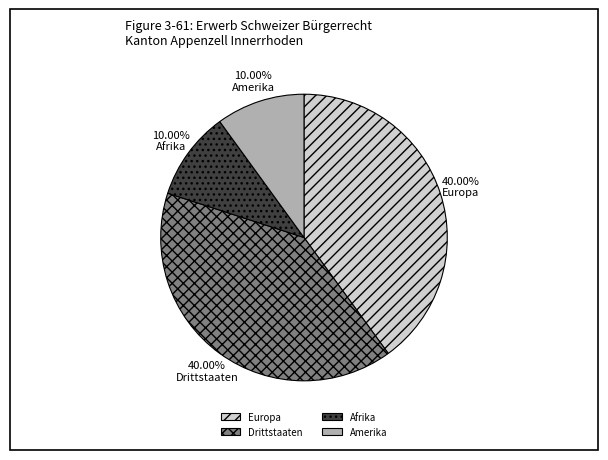

Is Europa the majority of the pie?

No